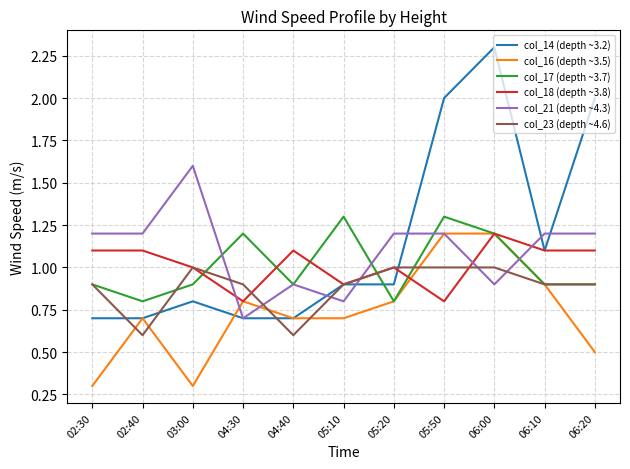

At which category does col_16 (depth ~3.5) reach its first local valley?

03:00